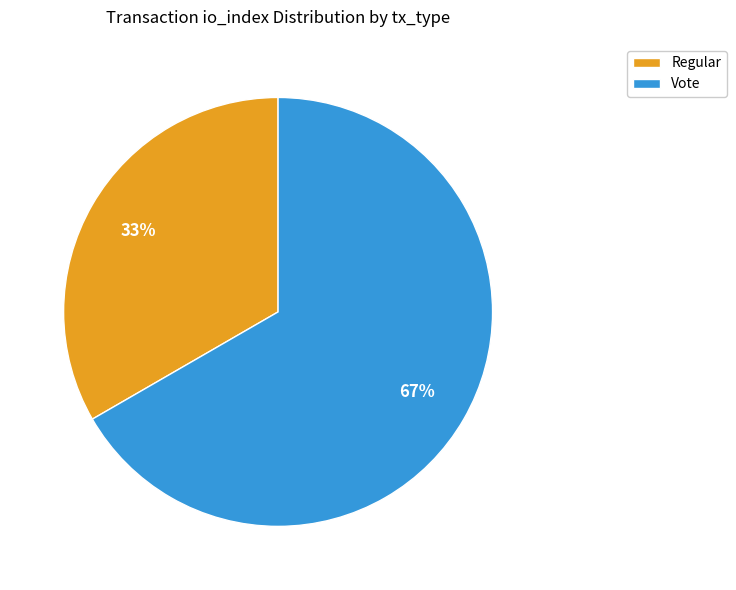

To the nearest percent, what is the average slice percentage?

50%